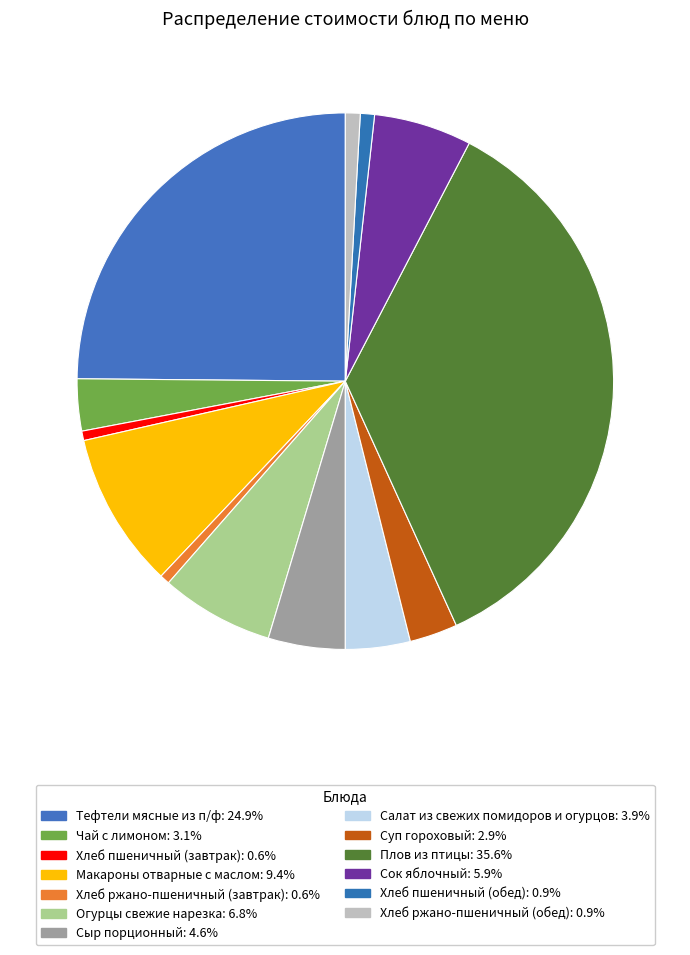

Count the number of slices in the pie.

13